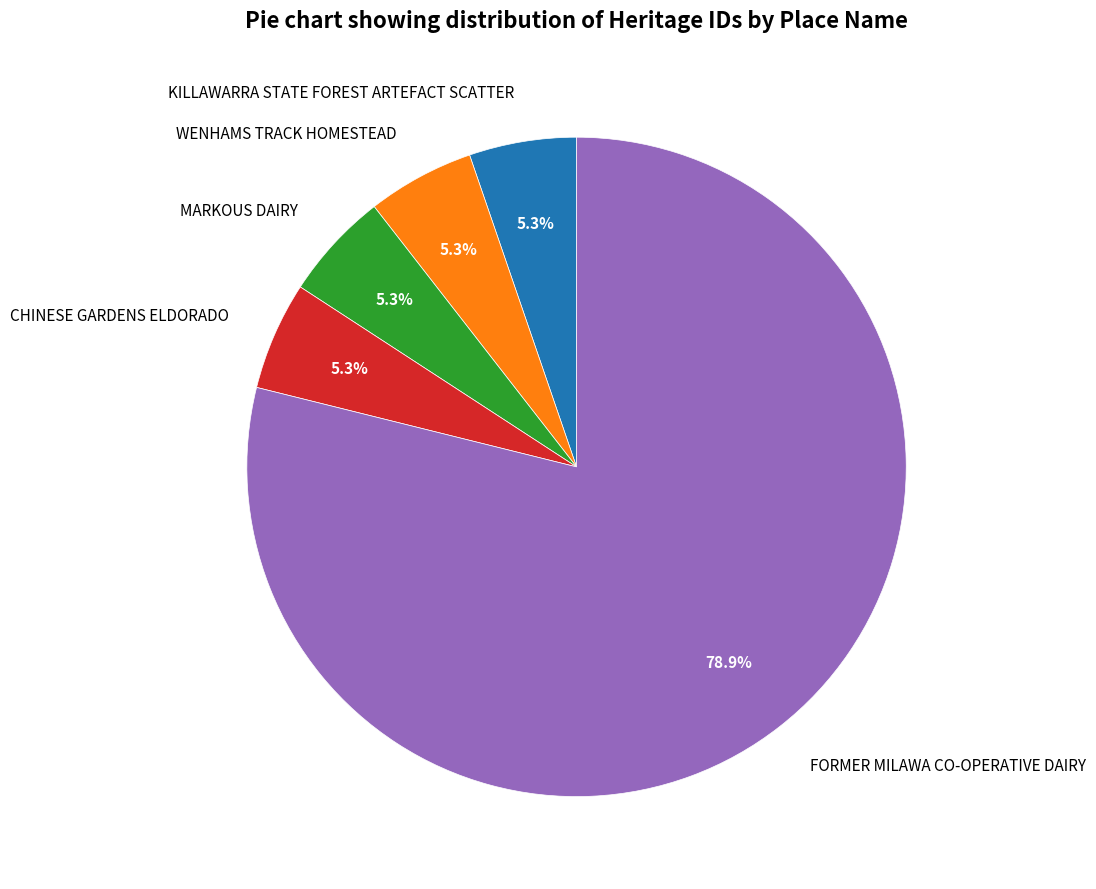

Between KILLAWARRA STATE FOREST ARTEFACT SCATTER and FORMER MILAWA CO-OPERATIVE DAIRY, which is larger?

FORMER MILAWA CO-OPERATIVE DAIRY